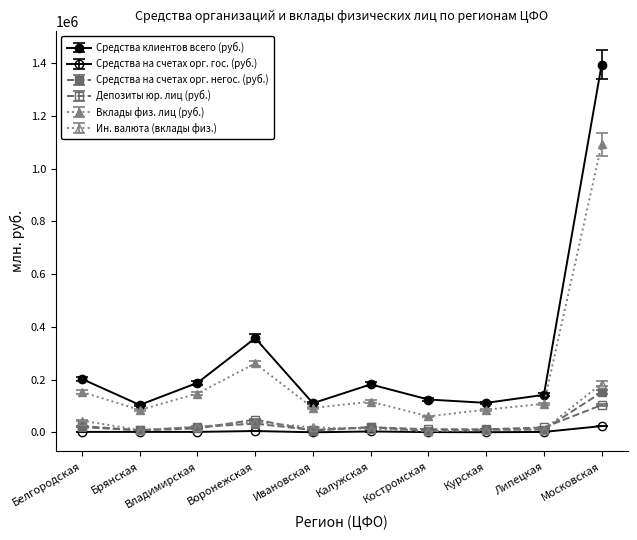

At which category does Вклады физ. лиц (руб.) reach its first local peak?

Воронежская